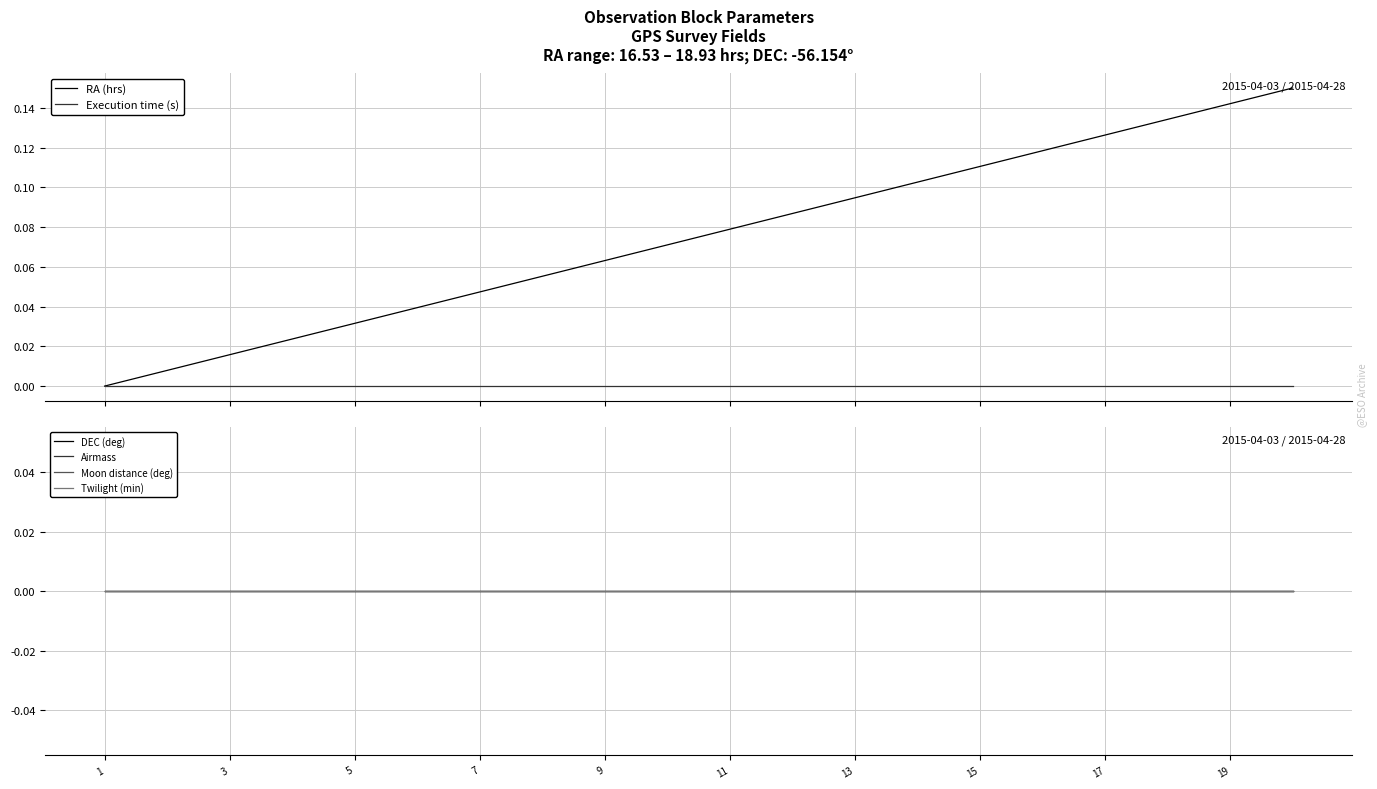

At how many categories does at least one series exceed 0?

19